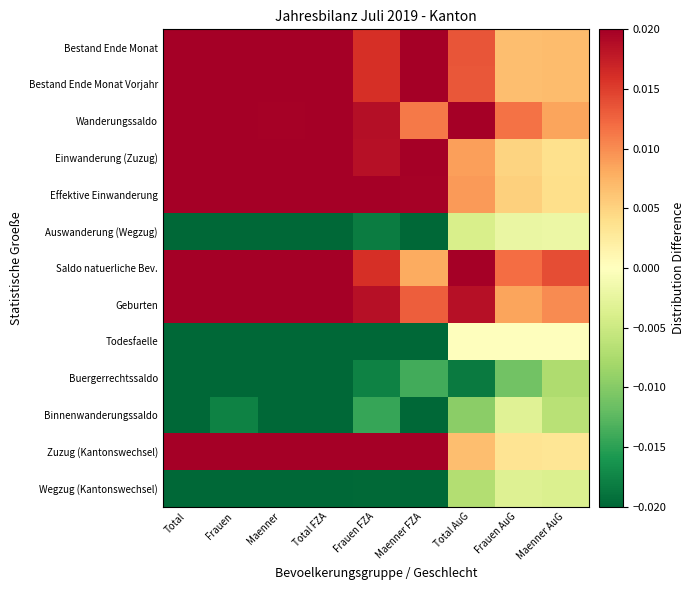

How many series are shown in this chart?

13